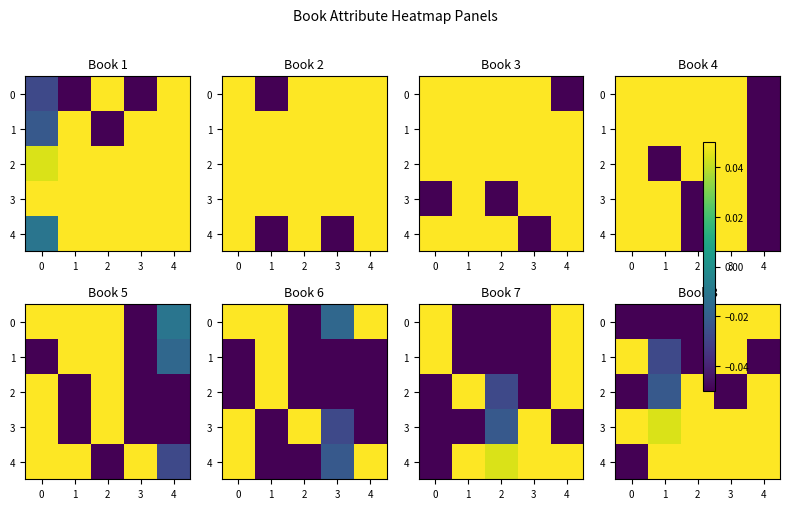

What is the maximum value shown in the chart?

0.1